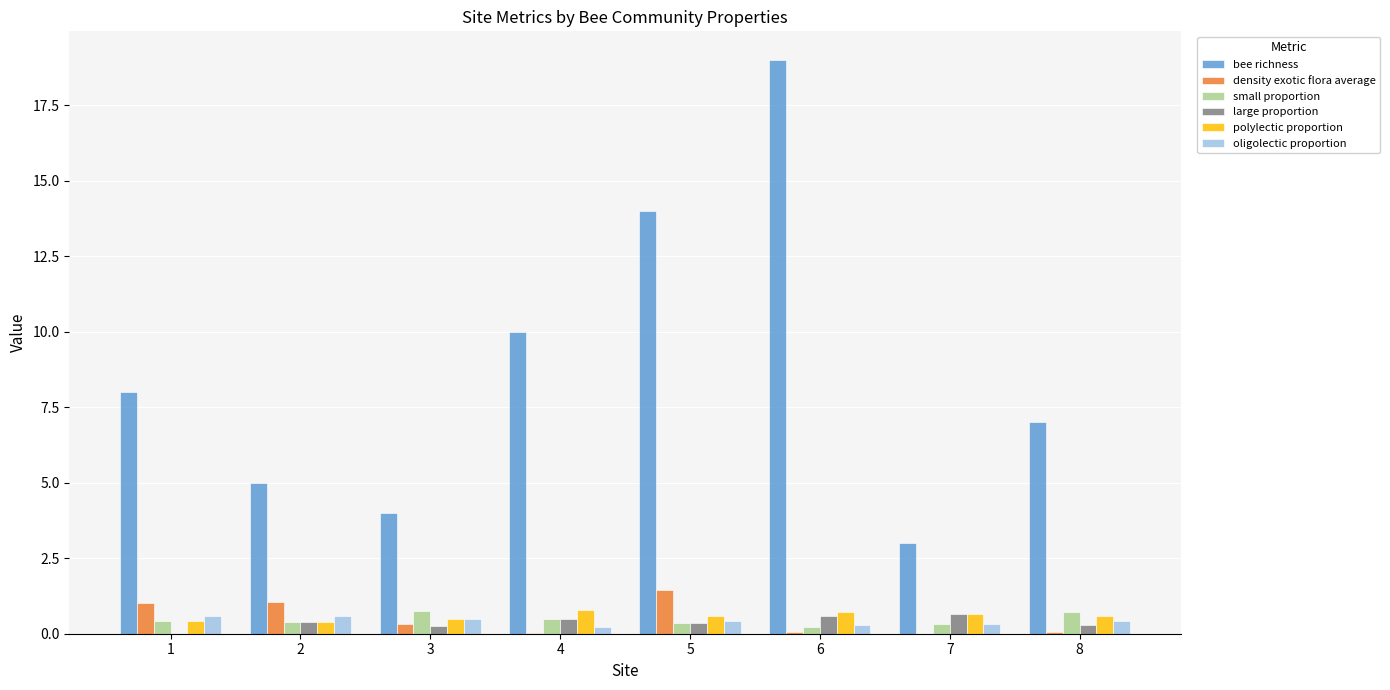

What is the total value across all series at 4?

12.0